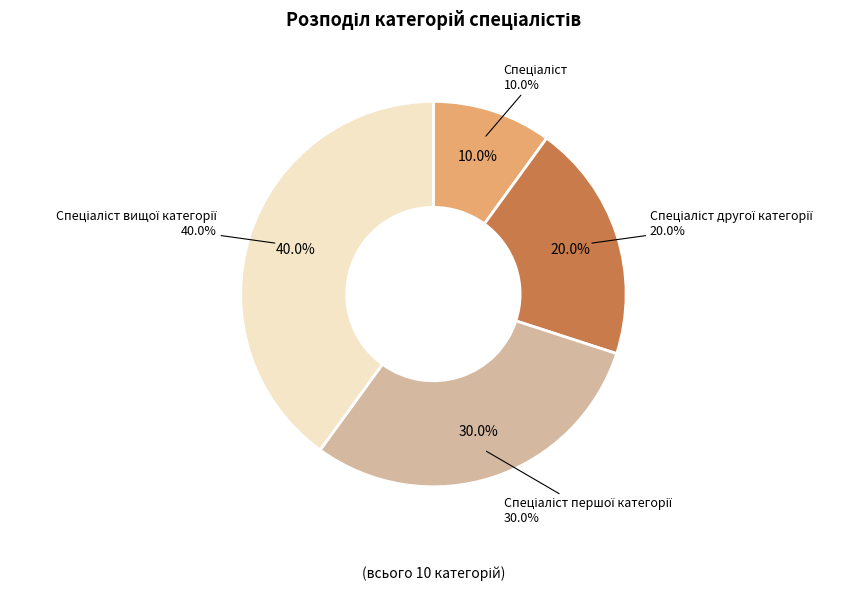

Is the sum of Спеціаліст першої категорії and Спеціаліст вищої категорії greater than half?

Yes